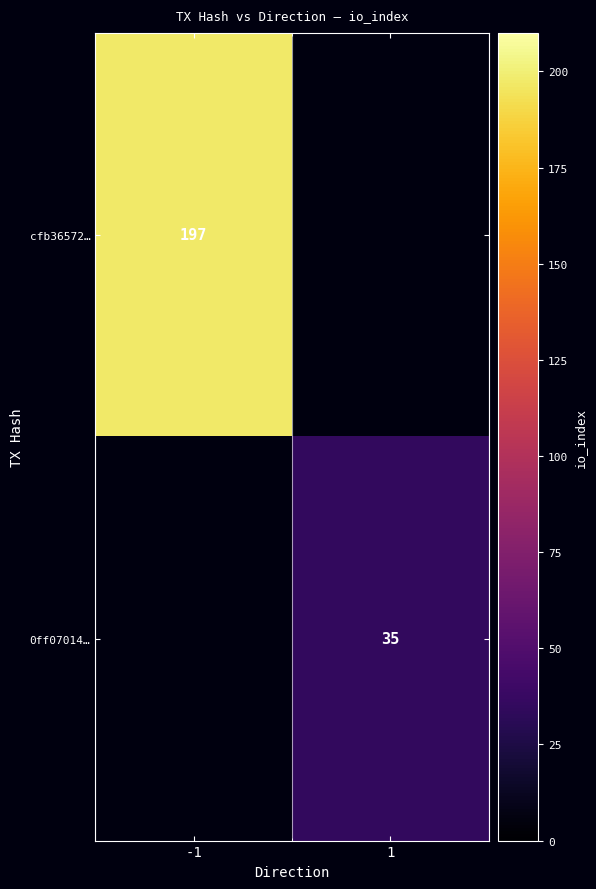

True or false: 0ff07014… has a value of 52 at 1.

False